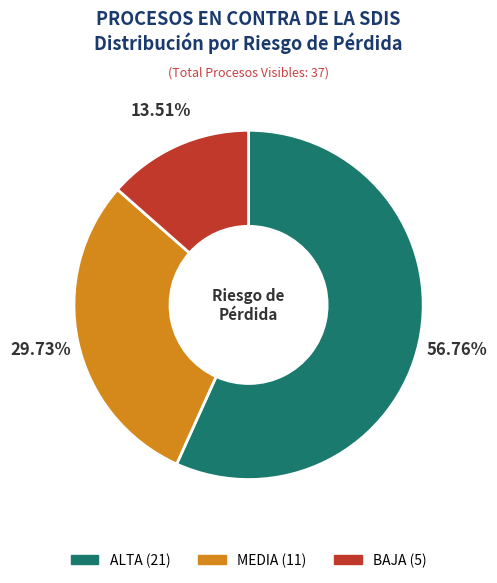

Is it true that MEDIA is 30% of the pie?

True